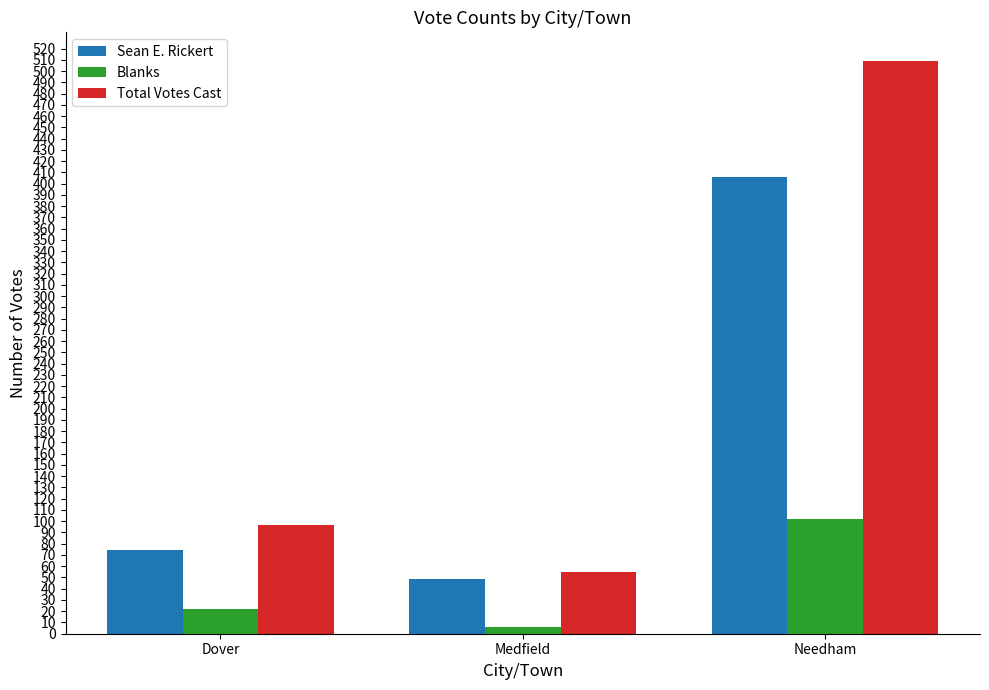

What is the label of the 3rd bar from the right?

Dover